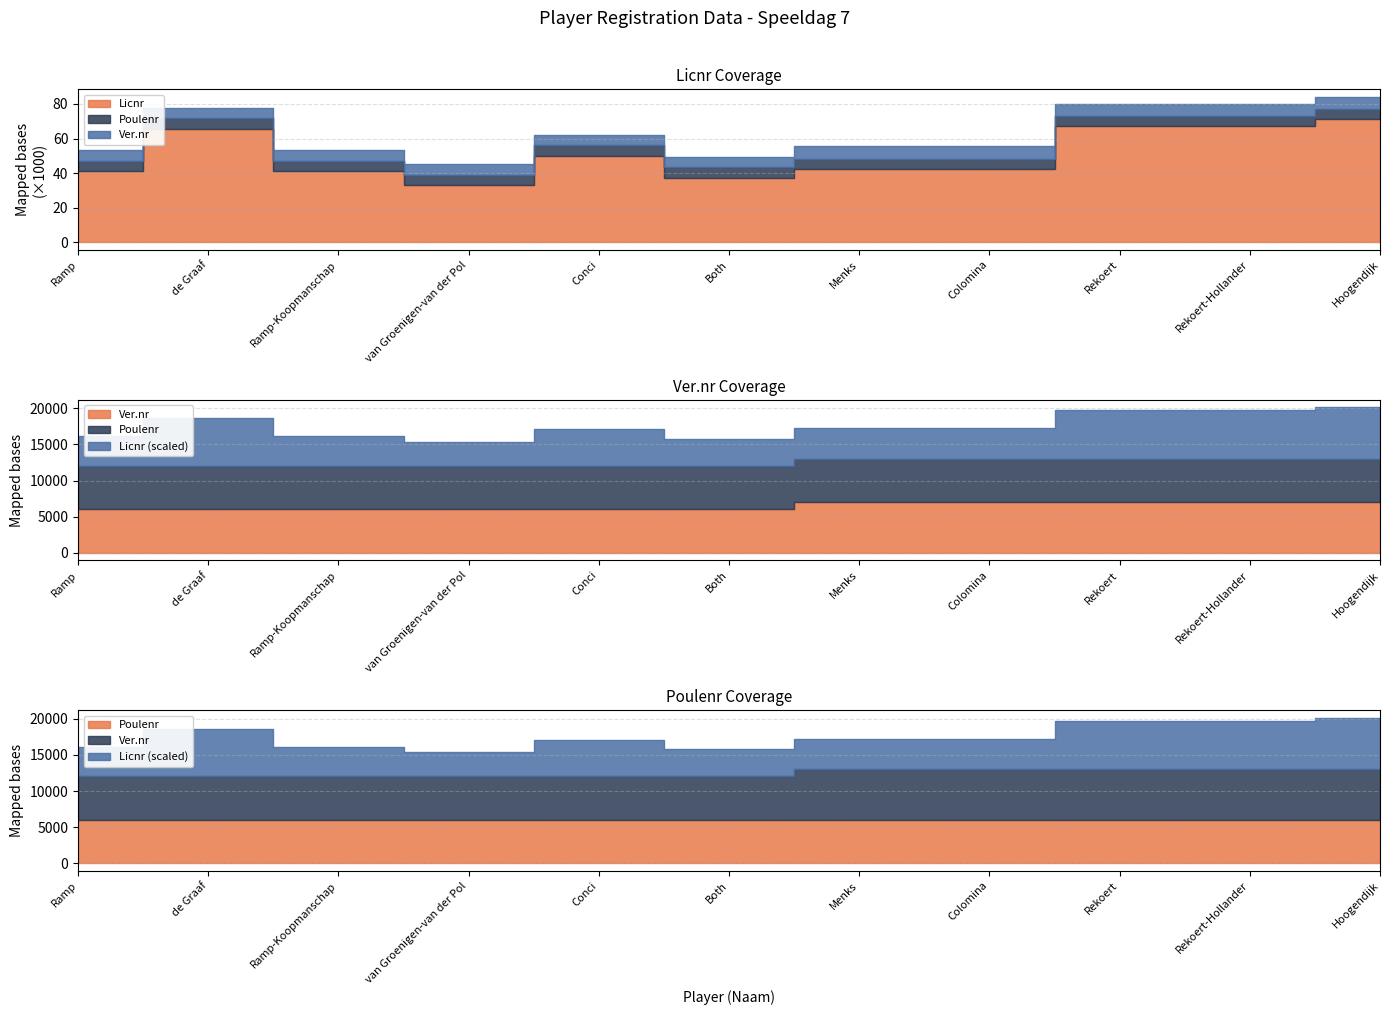

At which category does Licnr reach its first local valley?

van Groenigen-van der Pol